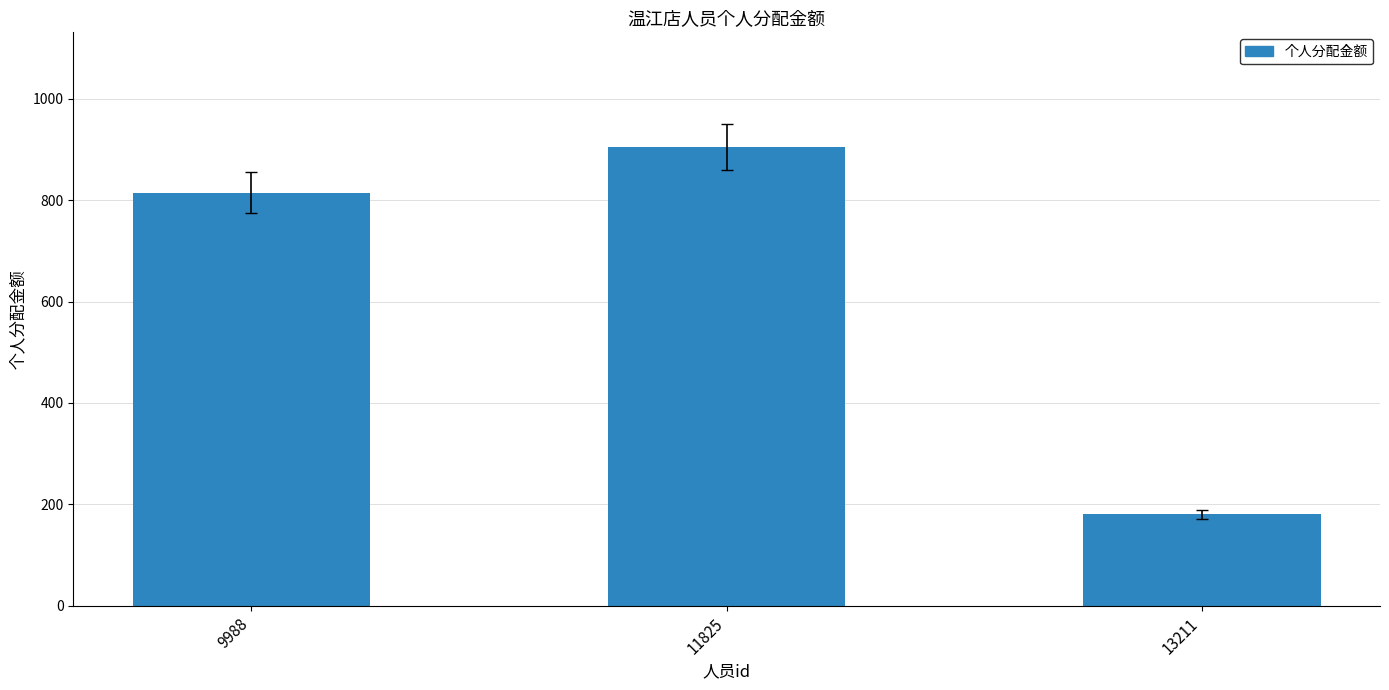

What is the change in value from 9988 to 11825?

+90